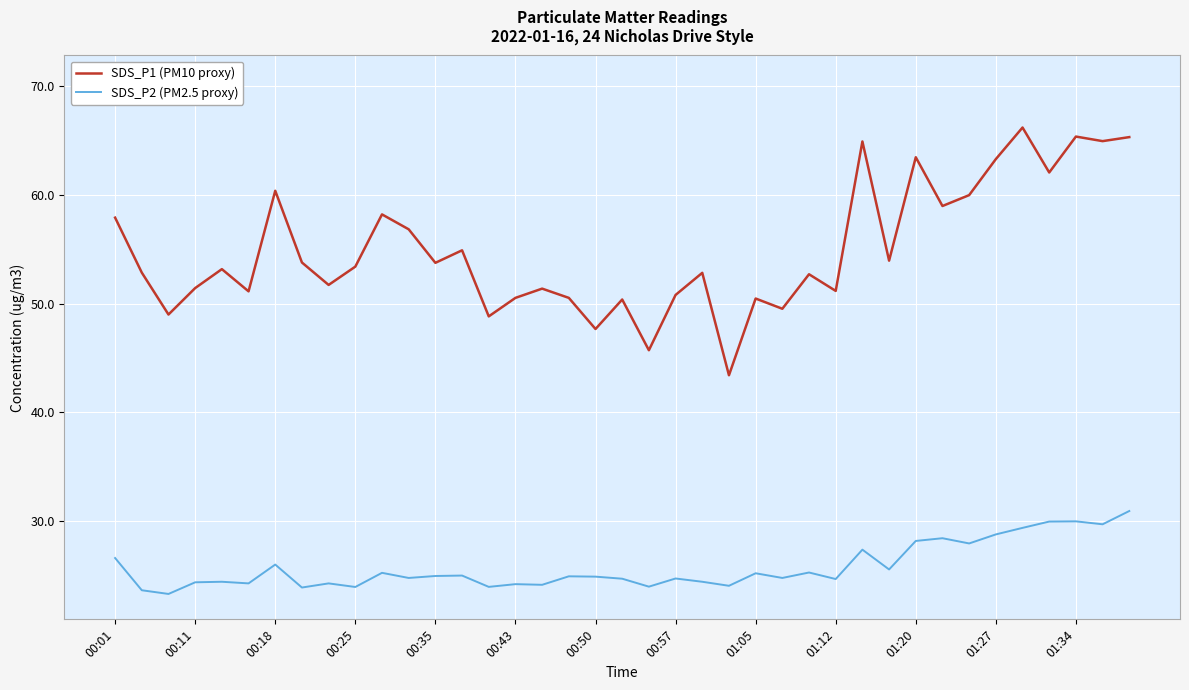

What is the difference between the maximum and minimum values in the SDS_P2 (PM2.5 proxy) series?

7.6